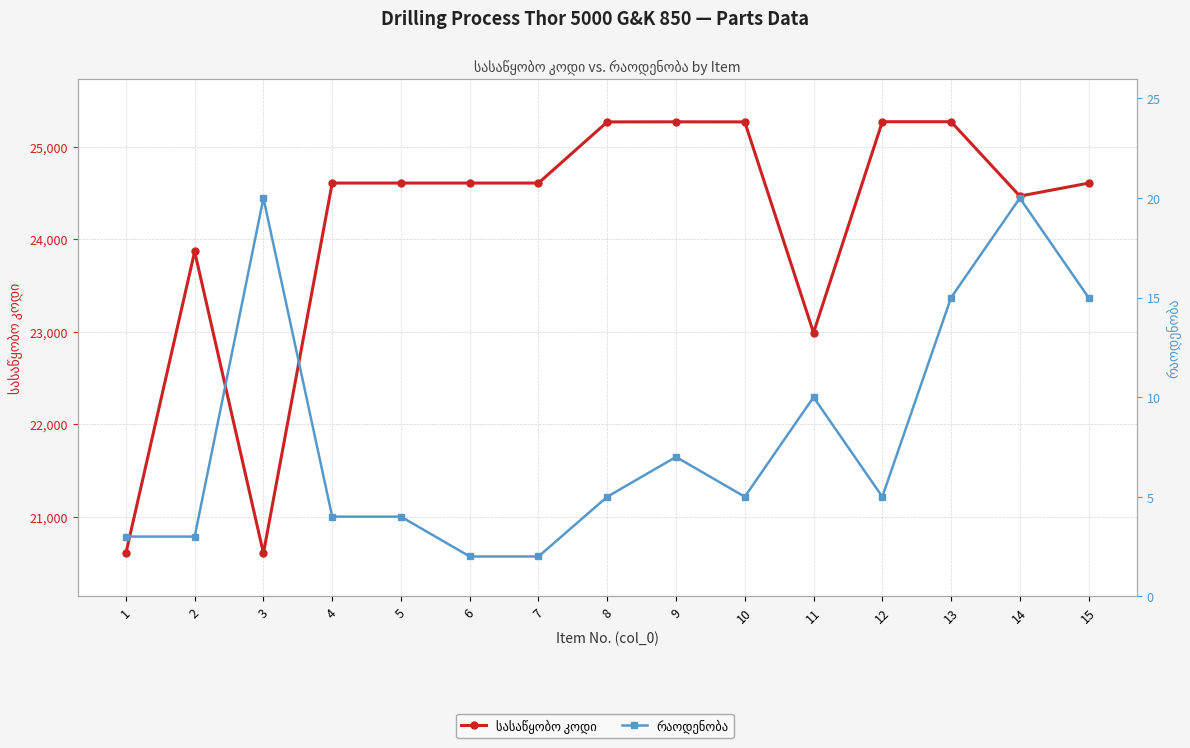

Rank the series by their maximum value, from lowest to highest.

რაოდენობა, სასაწყობო კოდი